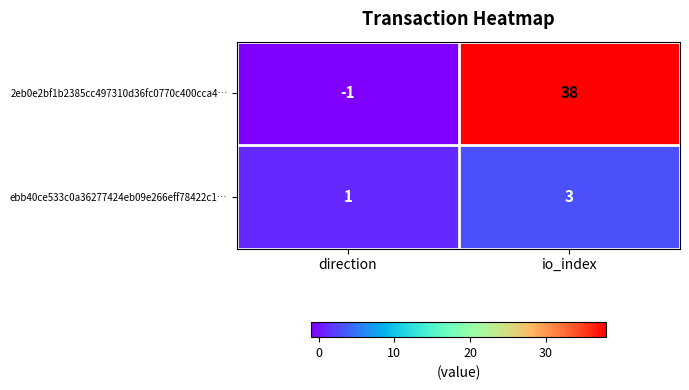

The value of 2eb0e2bf1b2385cc497310d36fc0770c400cca4… at direction is -2. True or false?

False